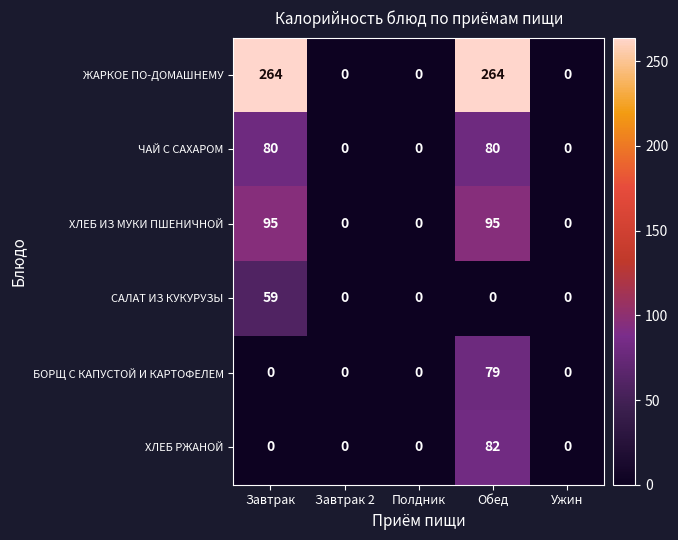

Which series has the widest spread of values?

ЖАРКОЕ ПО-ДОМАШНЕМУ